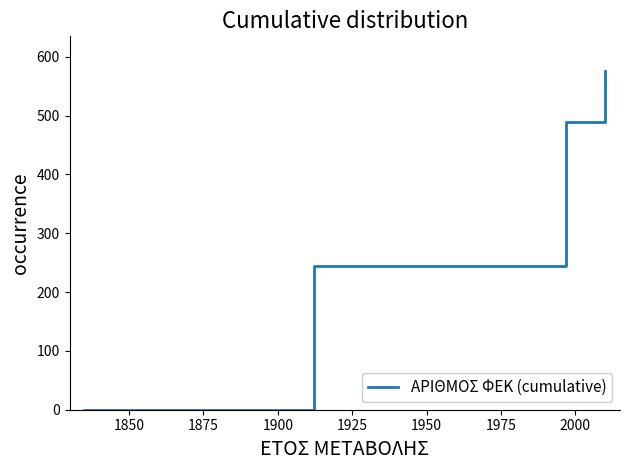

True or false: the data has more than 1 interior local peaks.

False